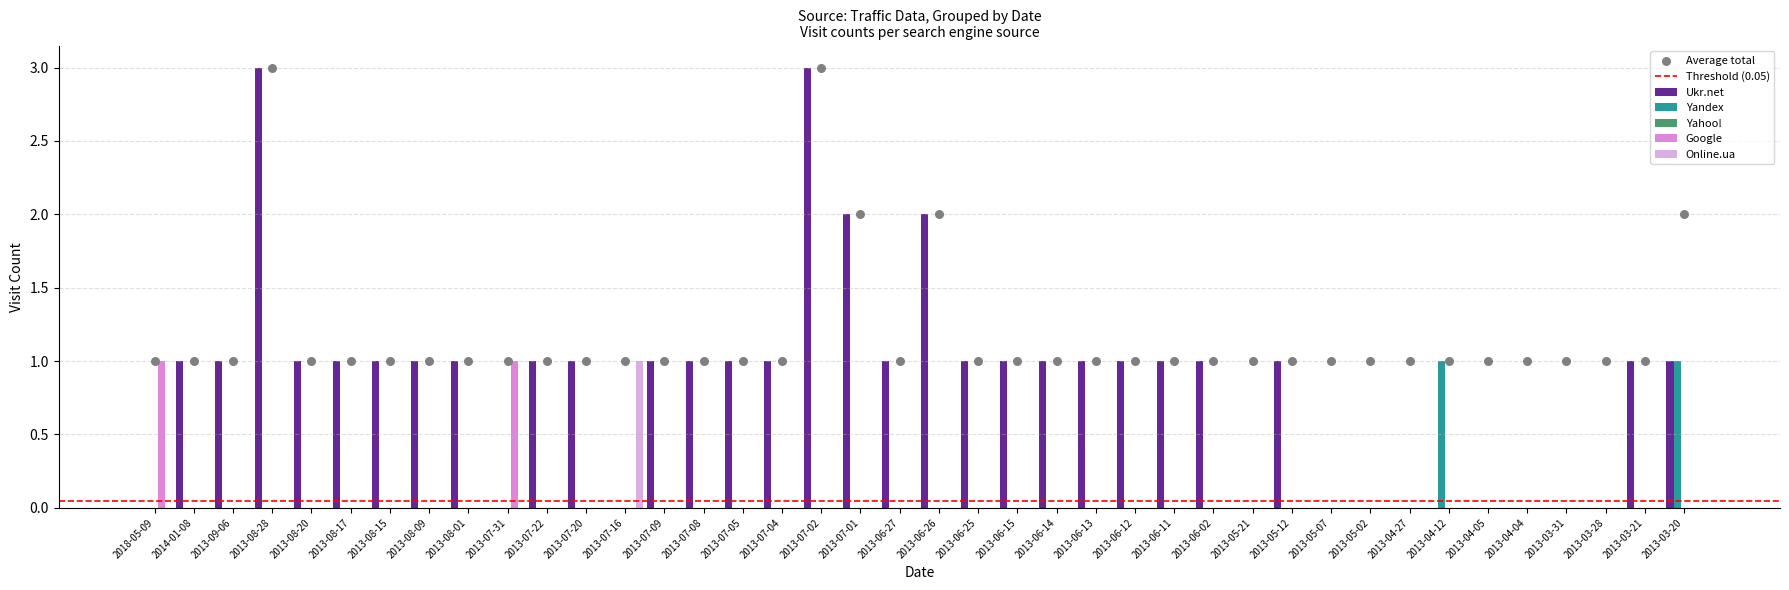

At how many categories does at least one series exceed 0?

32